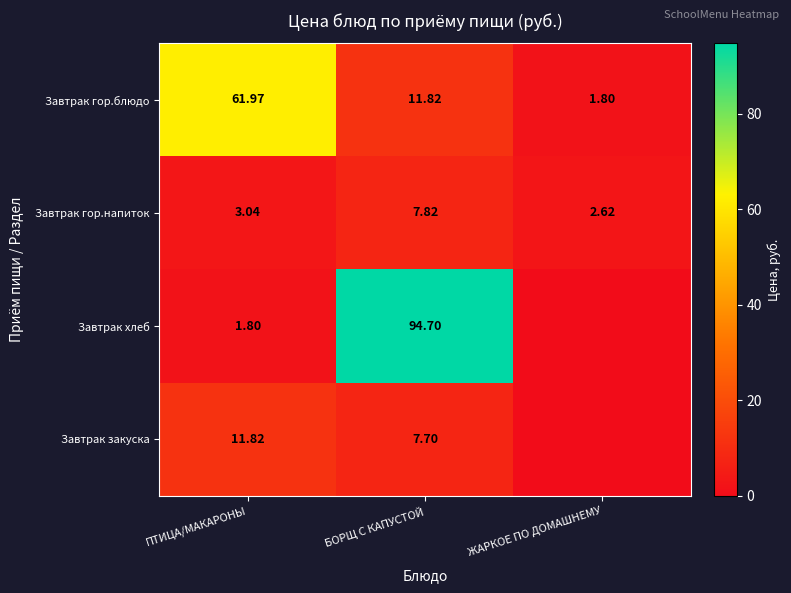

Which category has the highest value in the Завтрак гор.напиток series?

БОРЩ С КАПУСТОЙ